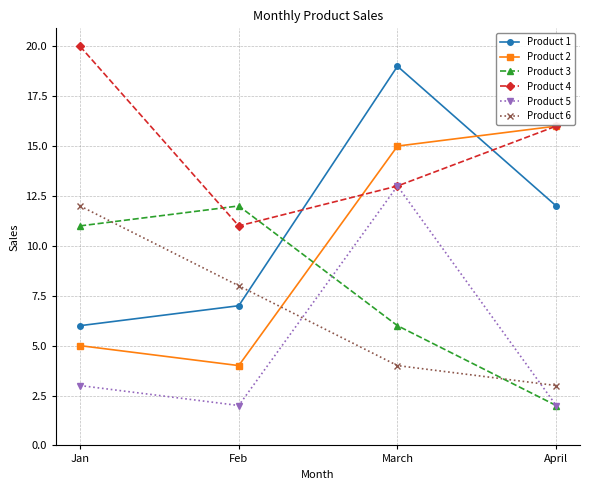

Is the value of Product 4 at Feb greater than the value of Product 2 at Feb?

Yes